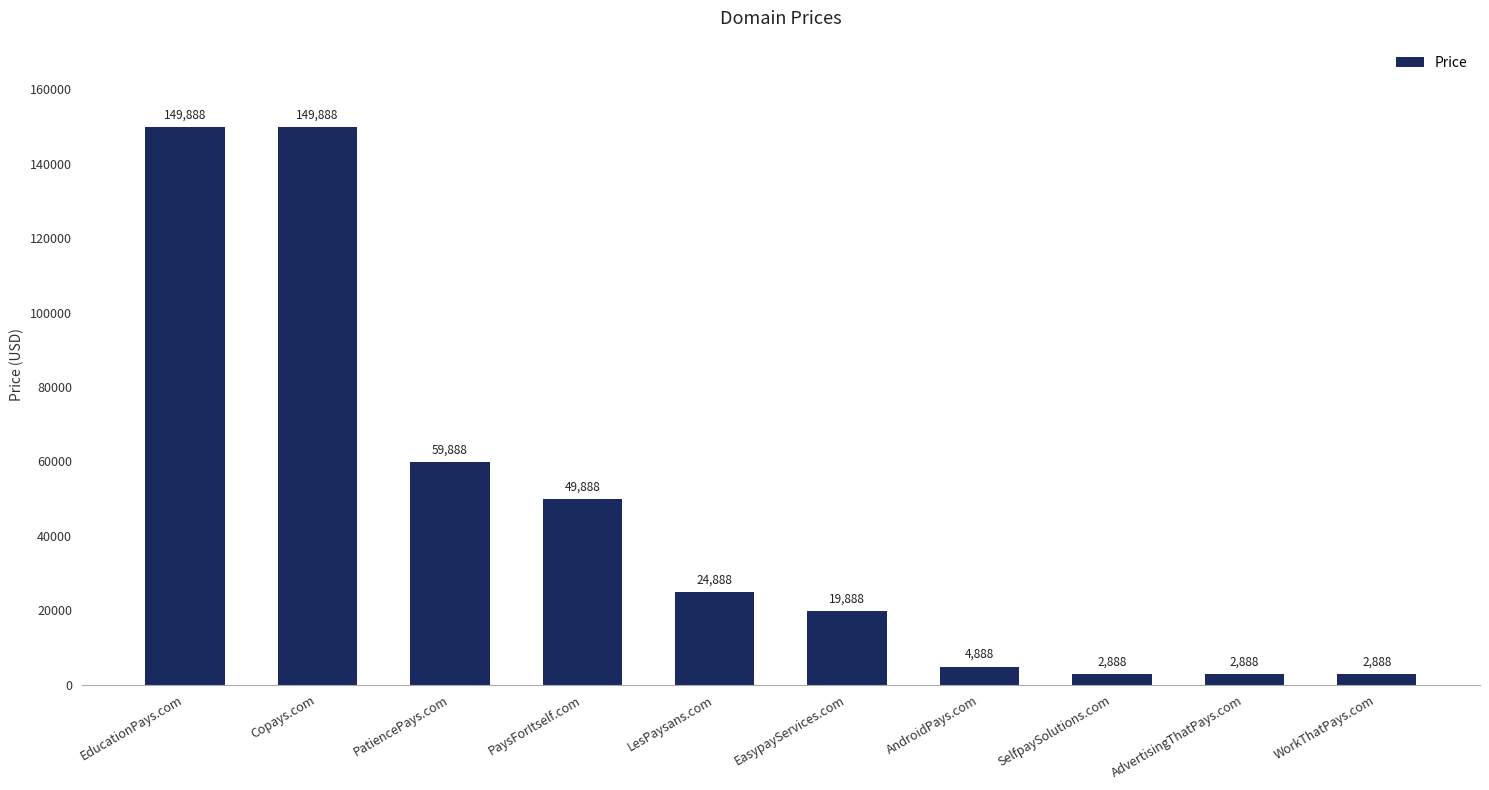

Is it true that the value at AdvertisingThatPays.com is 2888?

True